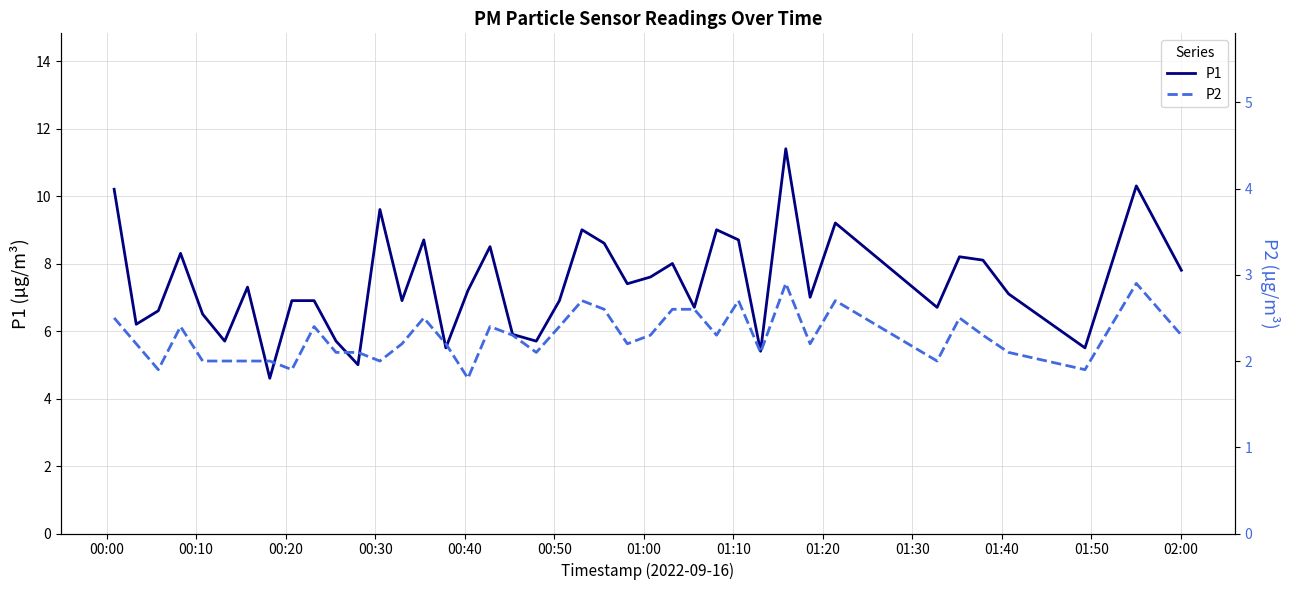

How many interior local valleys does the P2 series have?

11